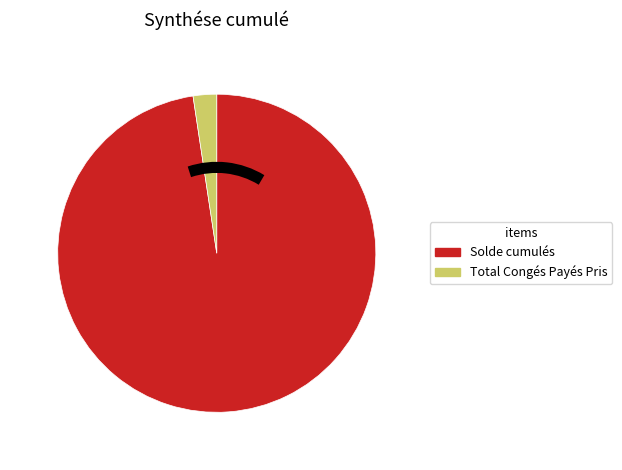

Does Solde cumulés account for over 50% of the chart?

Yes